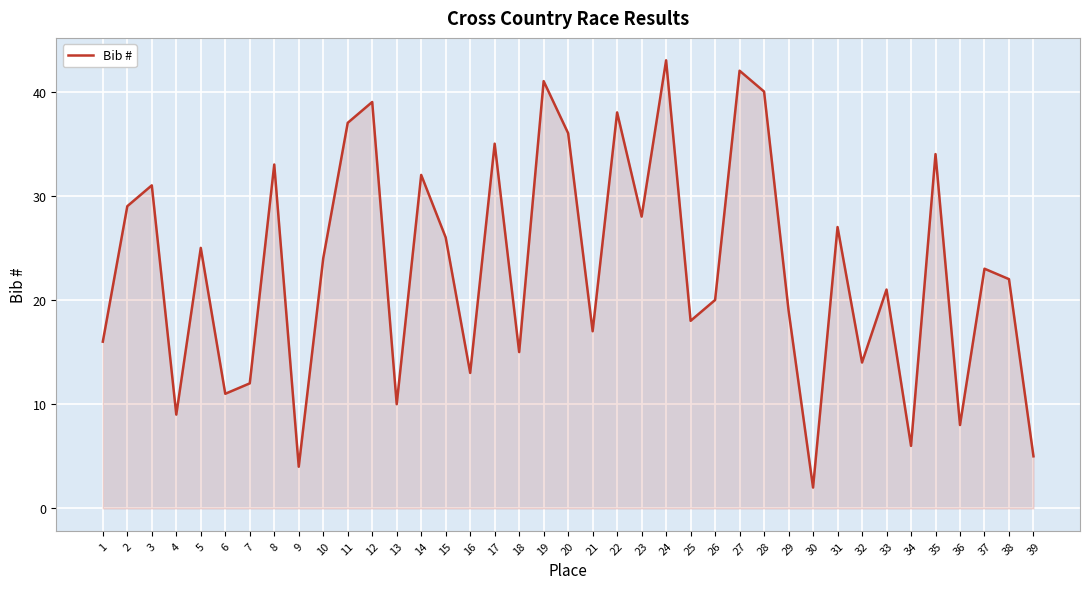

List the labels in order of value, largest first.

24, 27, 19, 28, 12, 22, 11, 20, 17, 35, 8, 14, 3, 2, 23, 31, 15, 5, 10, 37, 38, 33, 26, 29, 25, 21, 1, 18, 32, 16, 7, 6, 13, 4, 36, 34, 39, 9, 30